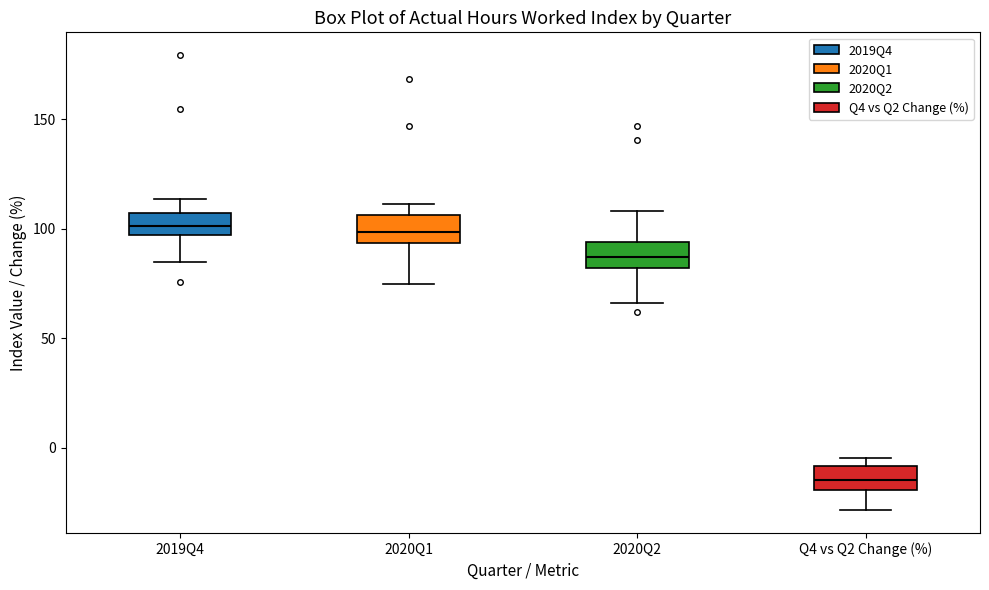

Reading left to right, transcribe this box plot: for each box, give where its median line is, the range the box spans, and where its two whiskers end, as read against the y-axis. The values are not printed on the chart, so give them approximately, as read against the axis.

2019Q4: median 100, box 95 to 105, whiskers 85 to 115
2020Q1: median 100, box 95 to 105, whiskers 75 to 110
2020Q2: median 85, box 80 to 95, whiskers 65 to 110
Q4 vs Q2 Change (%): median -15, box -20 to -10, whiskers -30 to -5